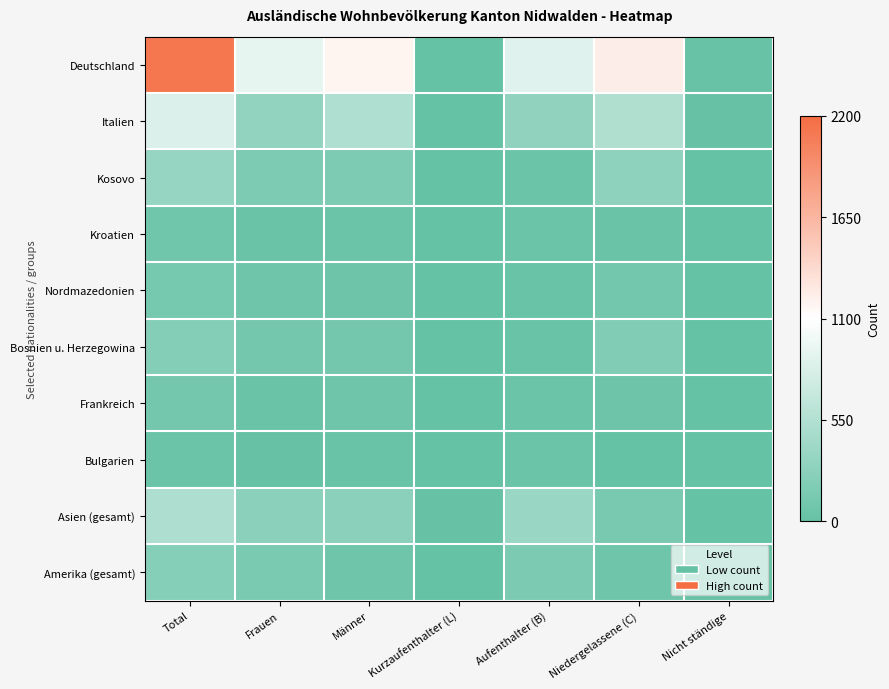

At which category is the sum across all series the highest?

Total